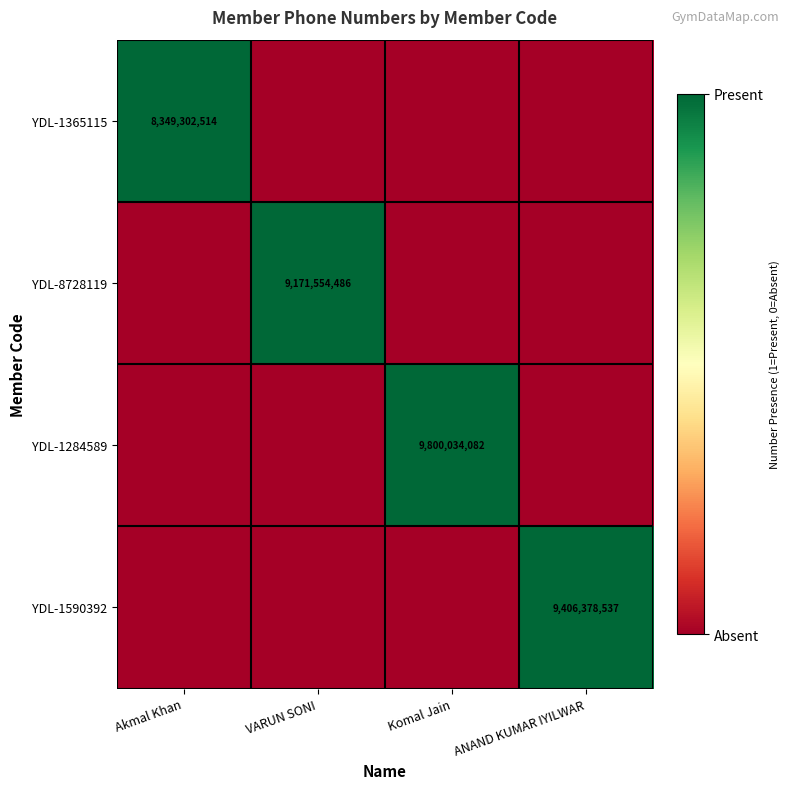

At which category is the sum across all series the highest?

Akmal Khan